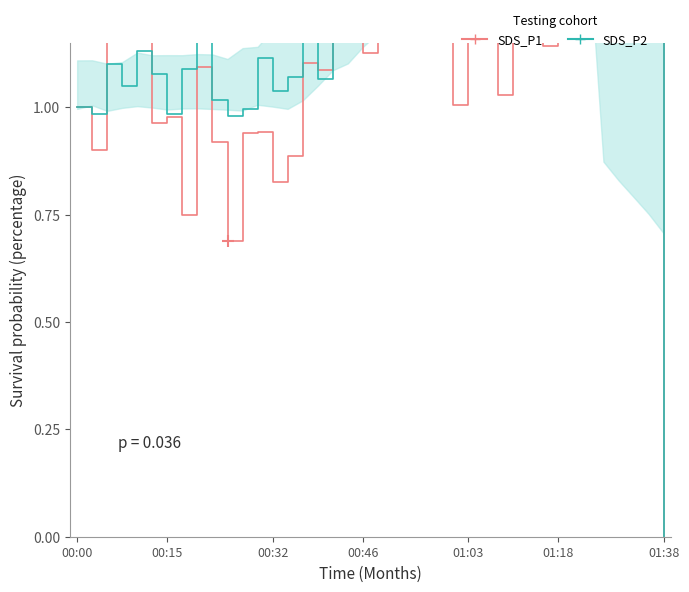

Is it true that SDS_P2 (high-risk) equals 0.6 at 00:15?

False